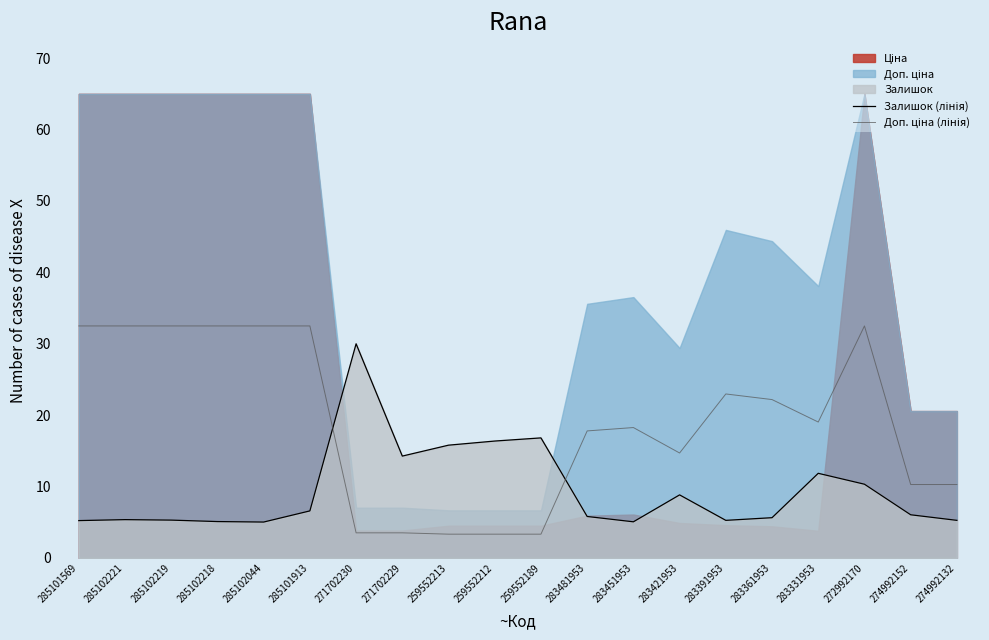

What is the label of the 16th point from the left?

283361953